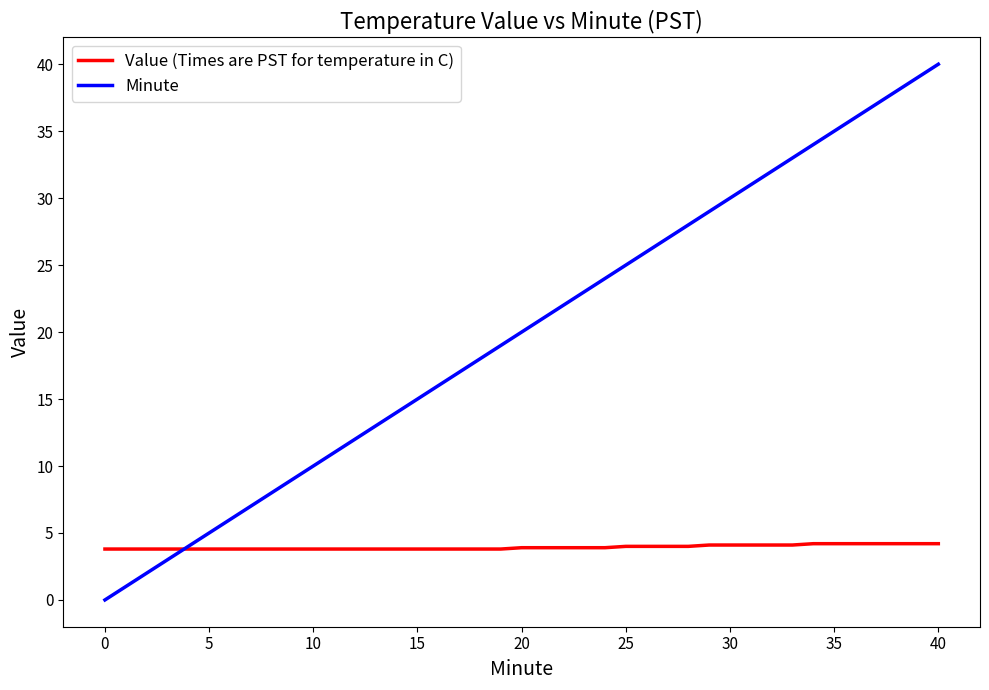

Rank the series by their average value, from highest to lowest.

Minute, Value (Times are PST for temperature in C)